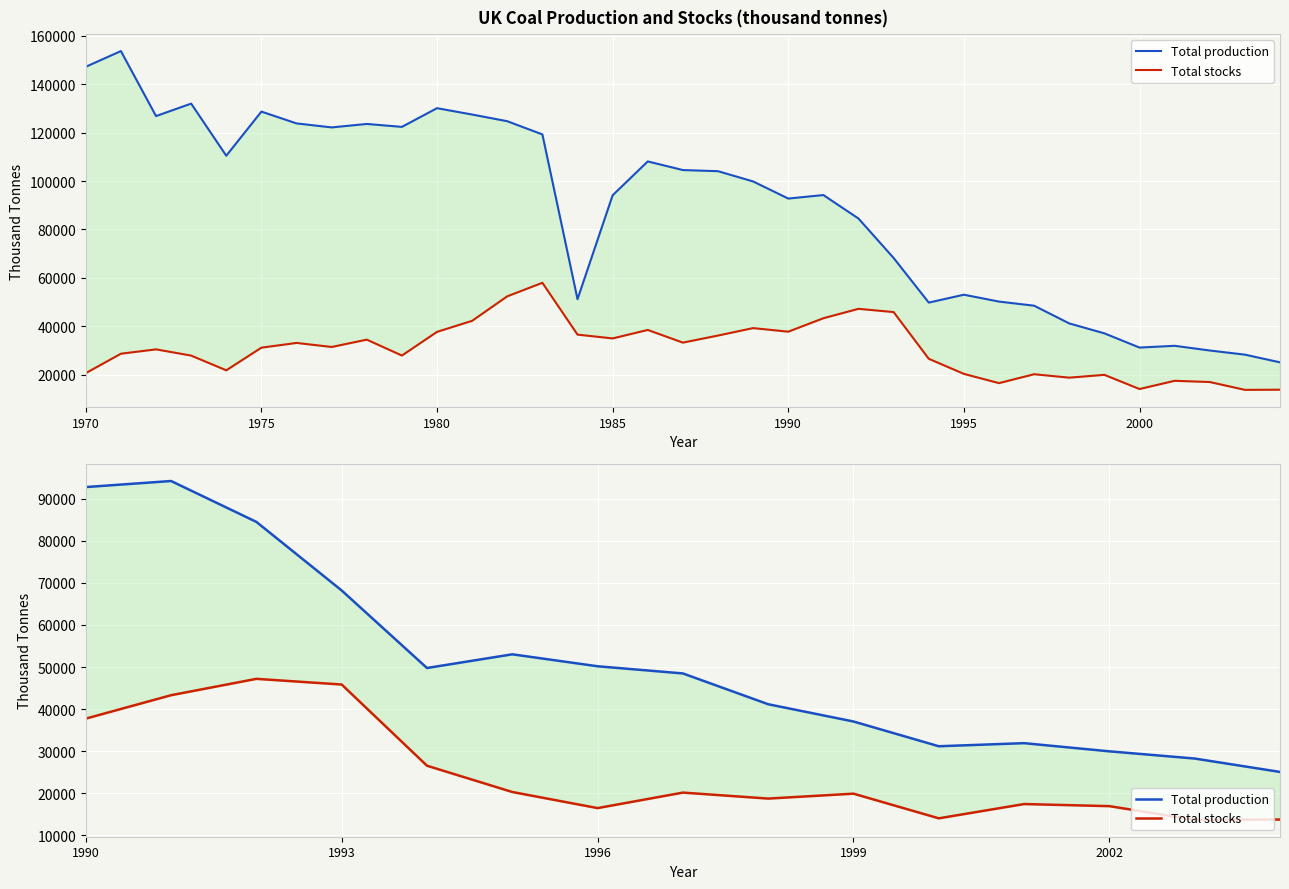

Does the chart display data point markers on the line(s)?

No